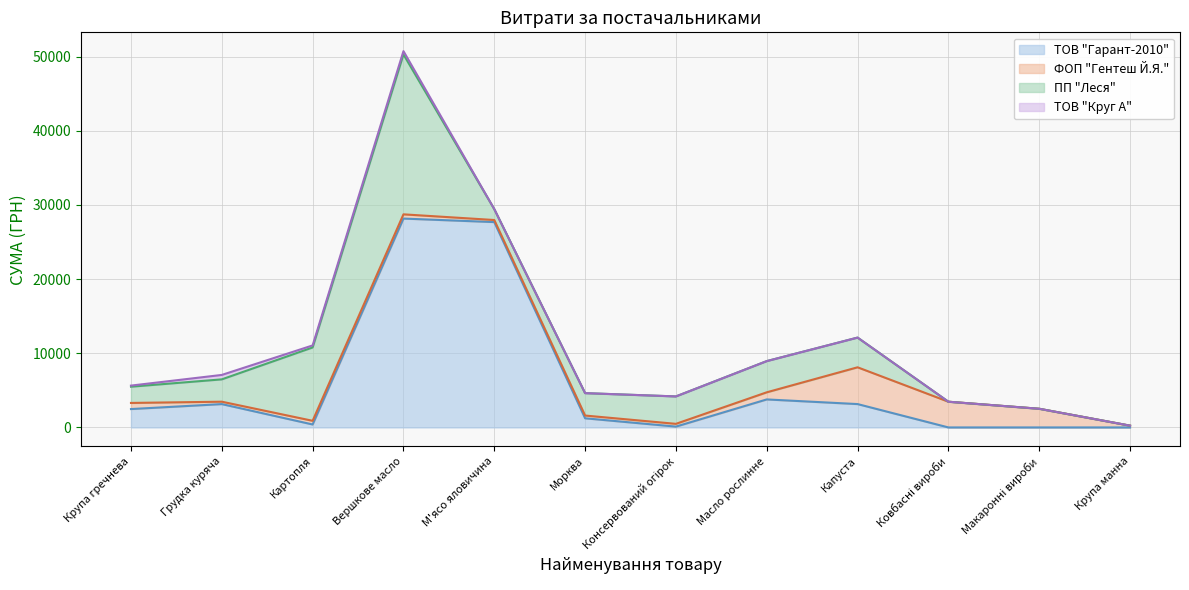

What is the sum of all ПП "Леся" values?

53055.2